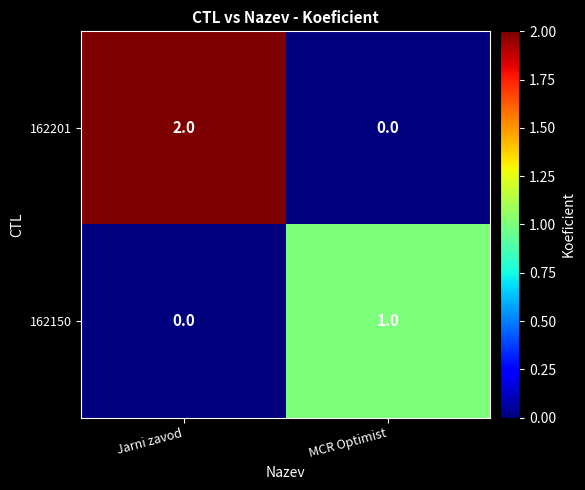

Rank the series by their maximum value, from lowest to highest.

162150, 162201